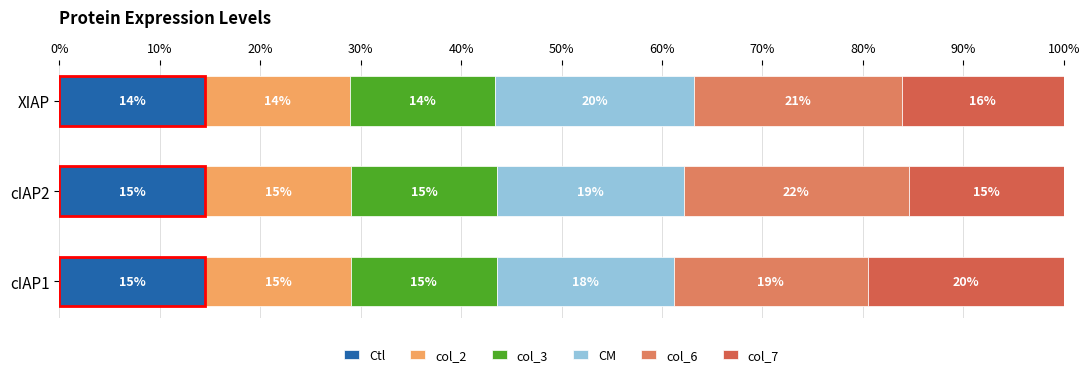

What position from the right is cIAP2?

2